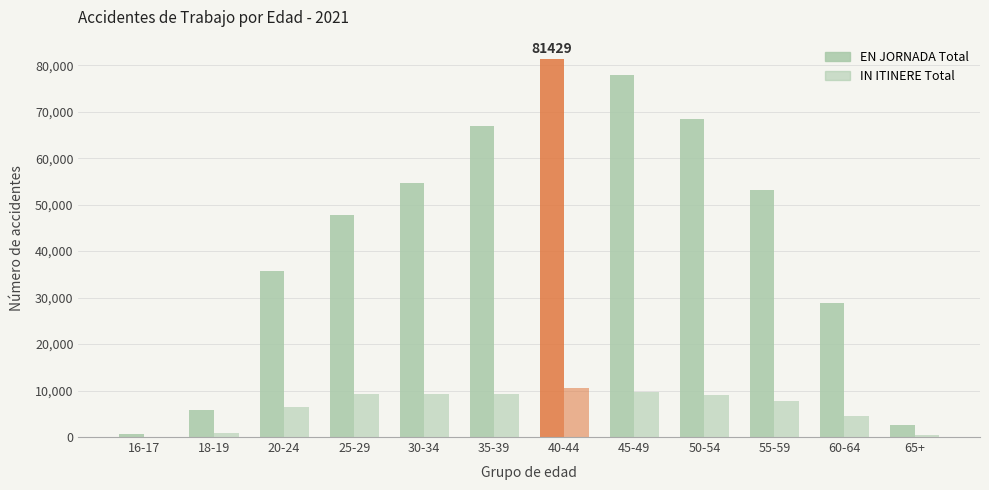

How many categories are shown in the chart?

12